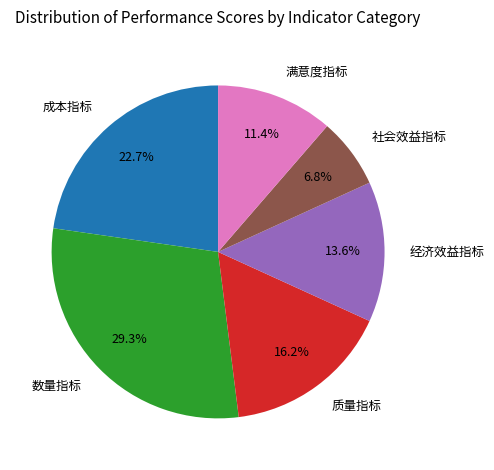

How many segments does this pie chart have?

6